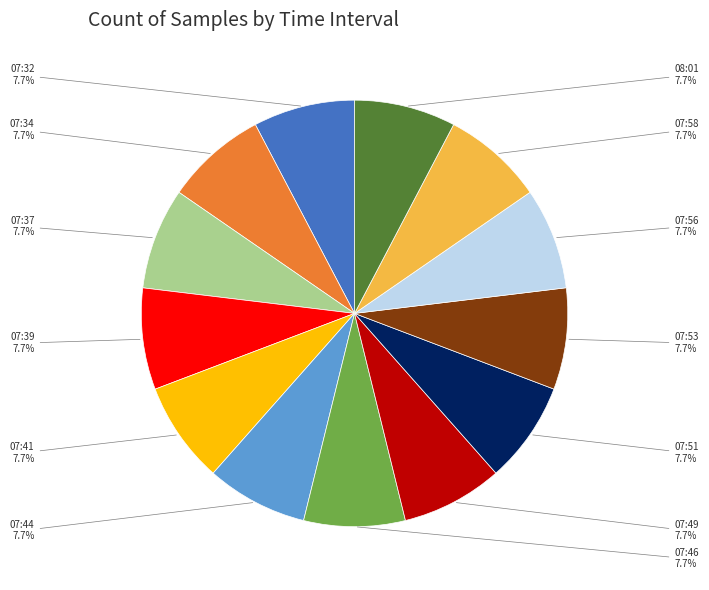

To the nearest percent, what portion does 07:53 represent?

8%